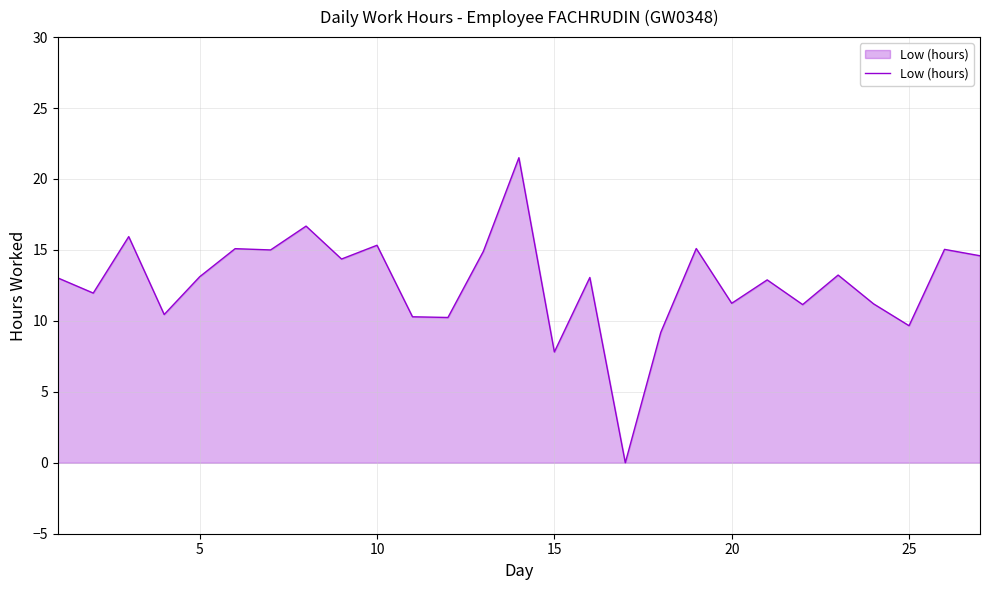

What is the maximum value shown in the chart?

21.5